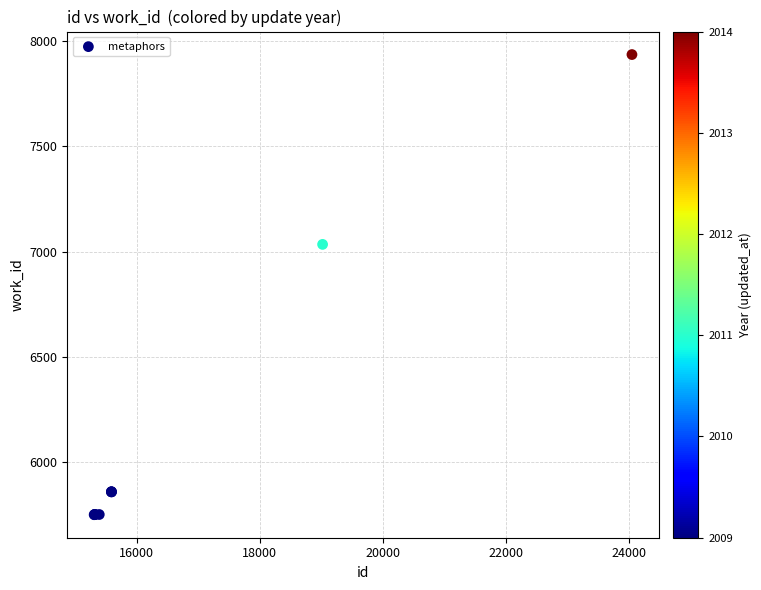

What Y value in the scatter plot is closest to 6842?

7034